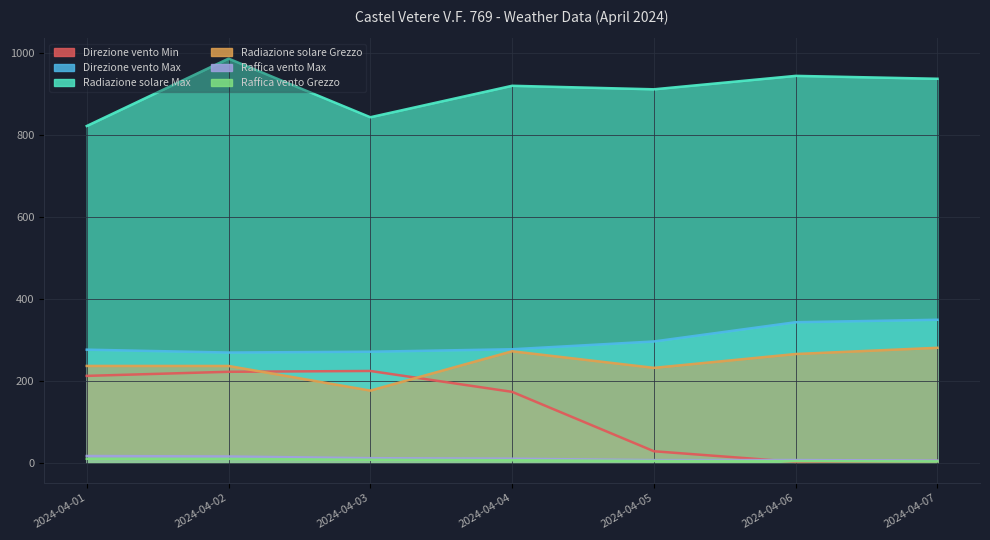

At 2024-04-03, list the series in order from largest to smallest.

Radiazione solare Max, Direzione vento Max, Direzione vento Min, Radiazione solare Grezzo, Raffica vento Max, Raffica vento Grezzo